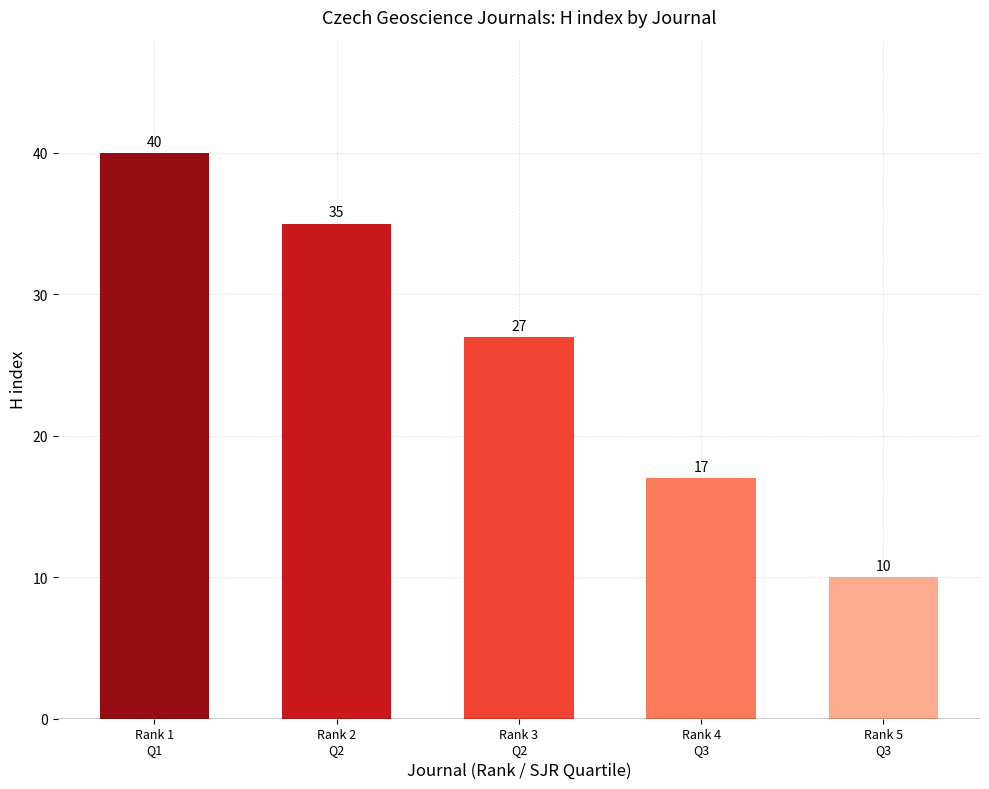

What is the label of the 3rd bar from the left?

Rank 3
Q2